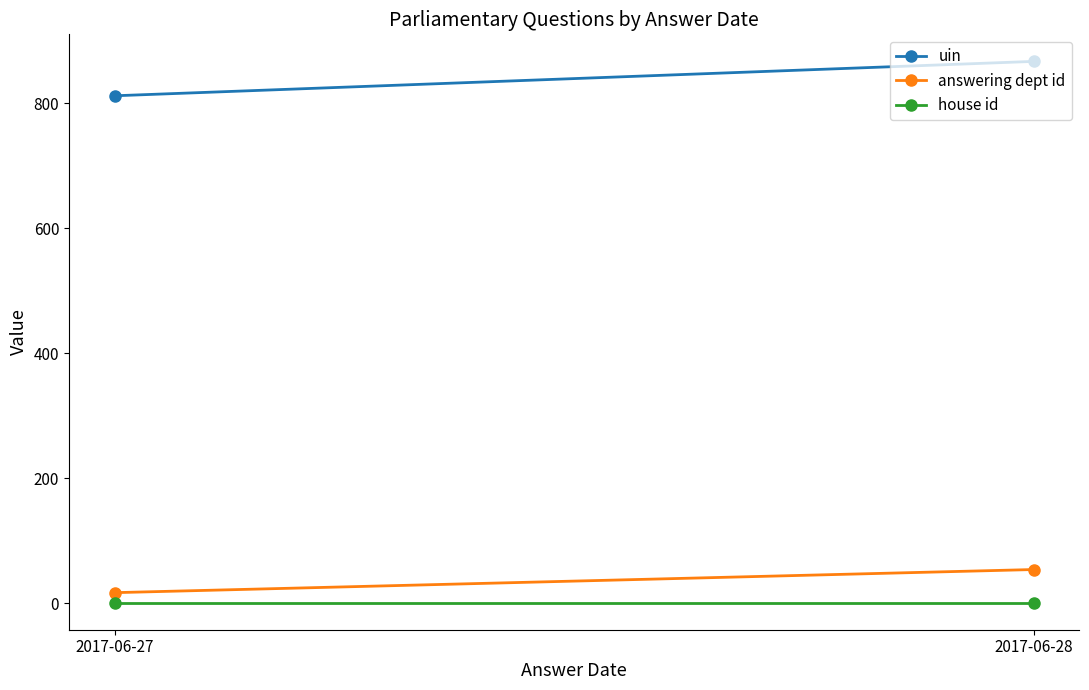

What are all the series names shown in the legend?

uin, answering dept id, house id